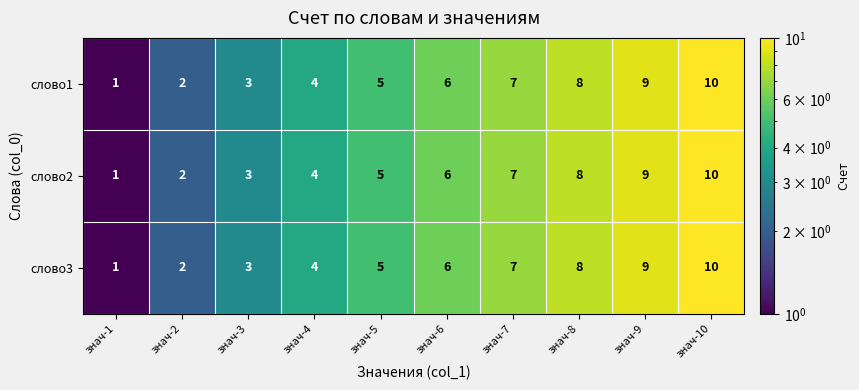

Rank the categories by слово1 value from highest to lowest.

знач-10, знач-9, знач-8, знач-7, знач-6, знач-5, знач-4, знач-3, знач-2, знач-1